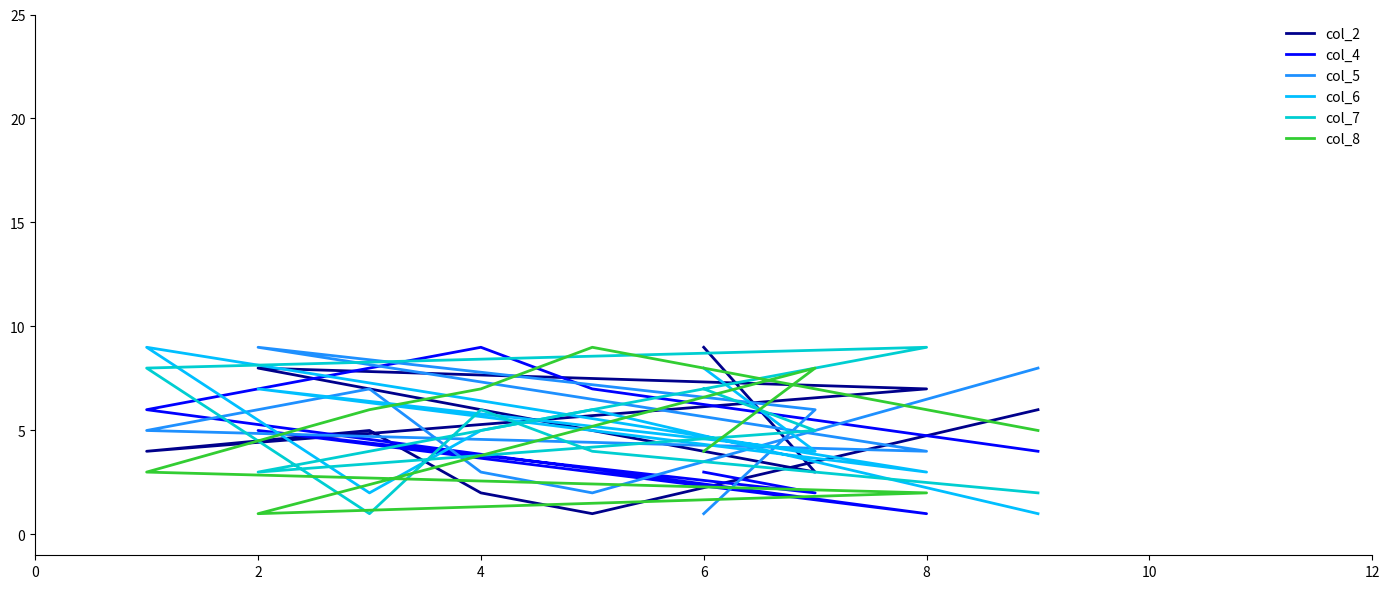

Does the chart have visible grid lines?

No